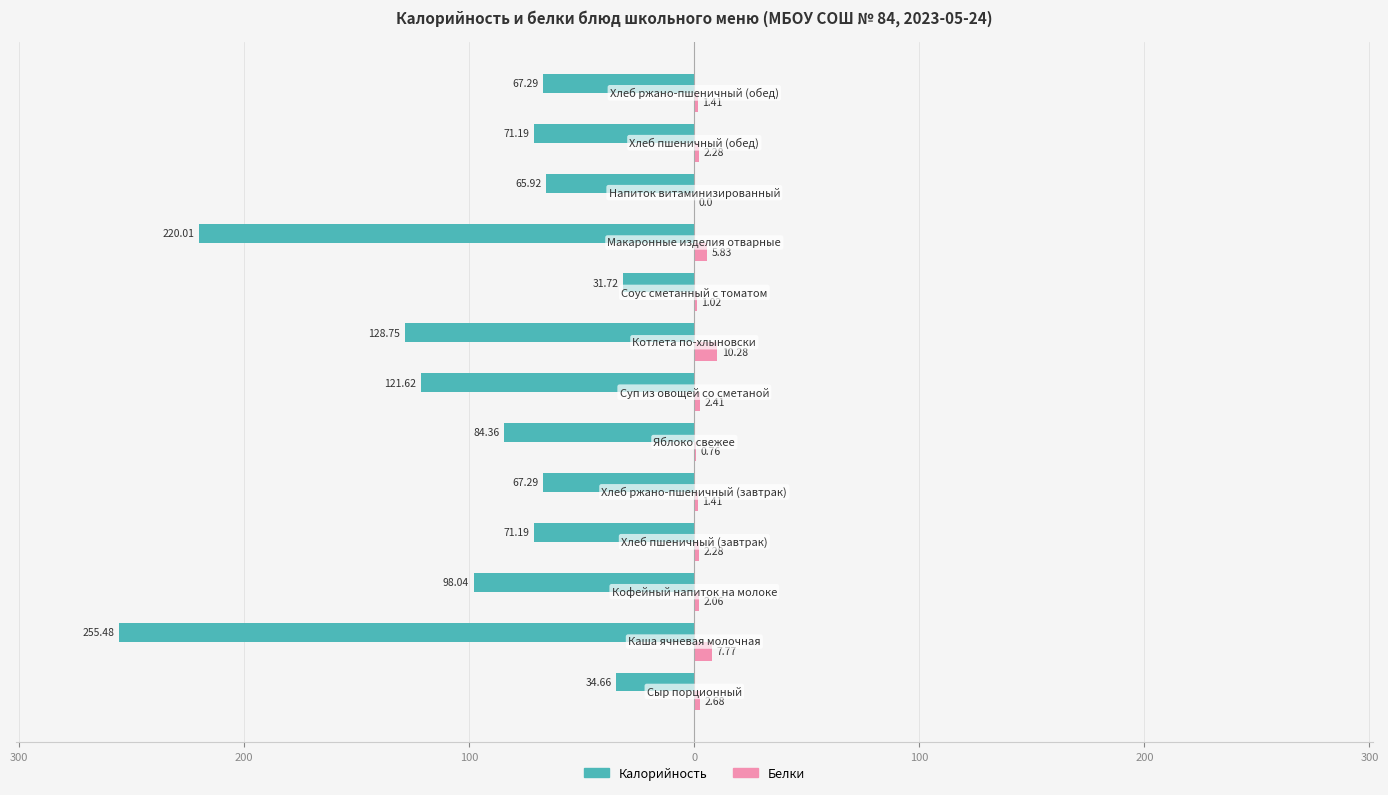

What are all the series names shown in the legend?

Калорийность, Белки